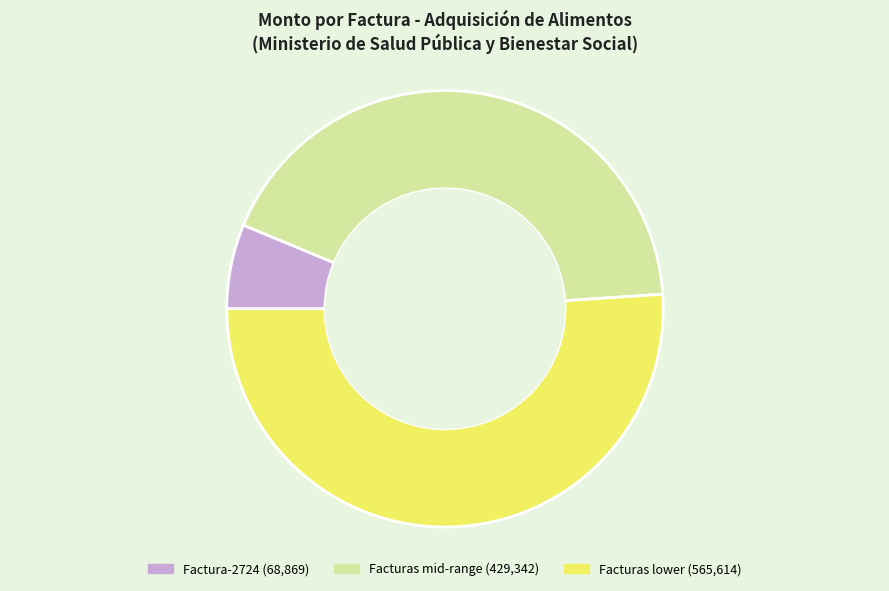

The Factura-2724 (68,869) slice represents 6% of the pie. True or false?

True